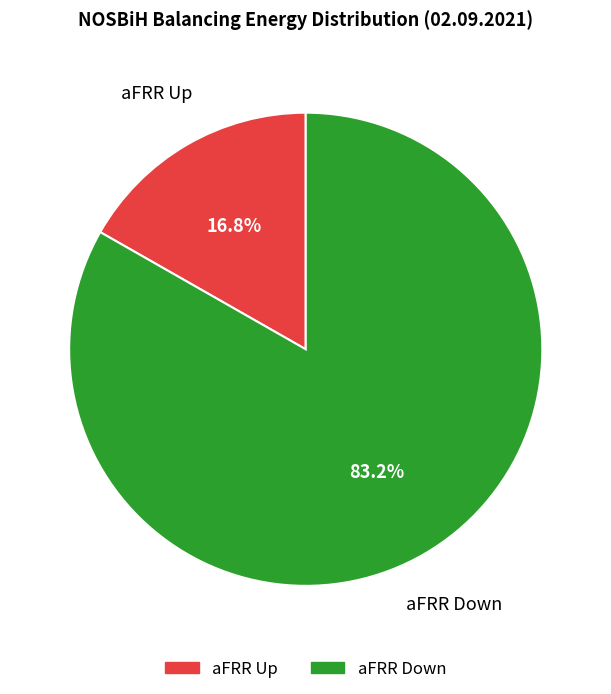

How many slices are in this pie chart?

2